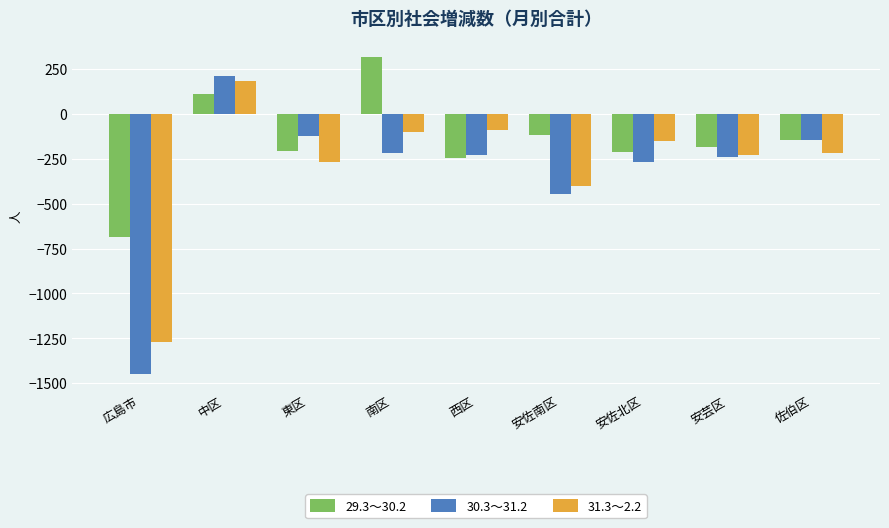

What is the sum of all 31.3～2.2 values?

-2540